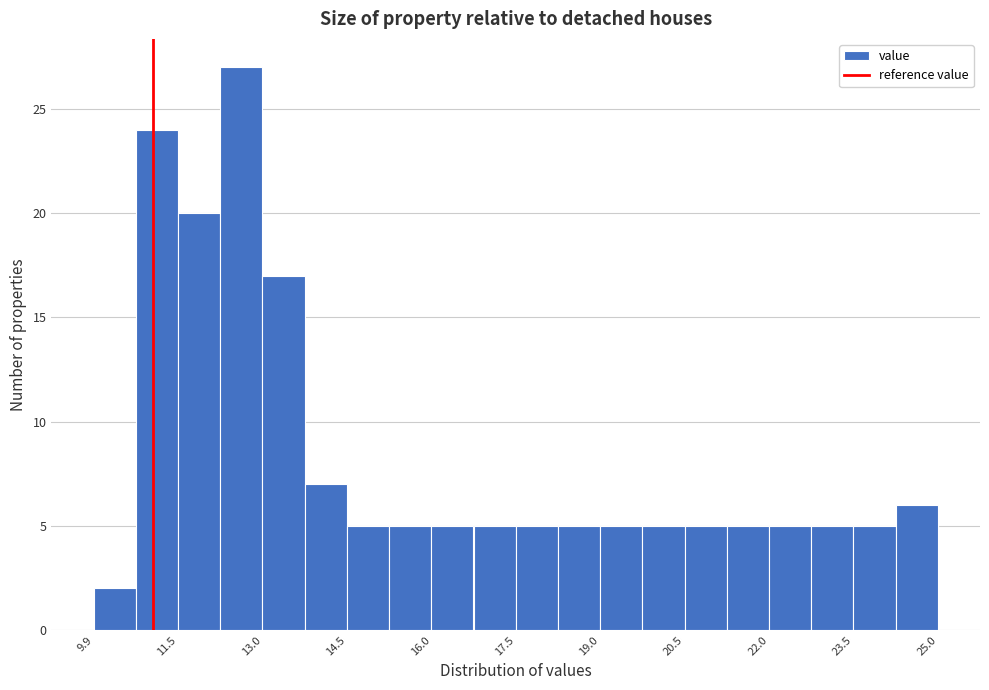

Around what value on the x-axis is the tallest bar? Give the approximate position of its centre, as read against the axis.

12.6